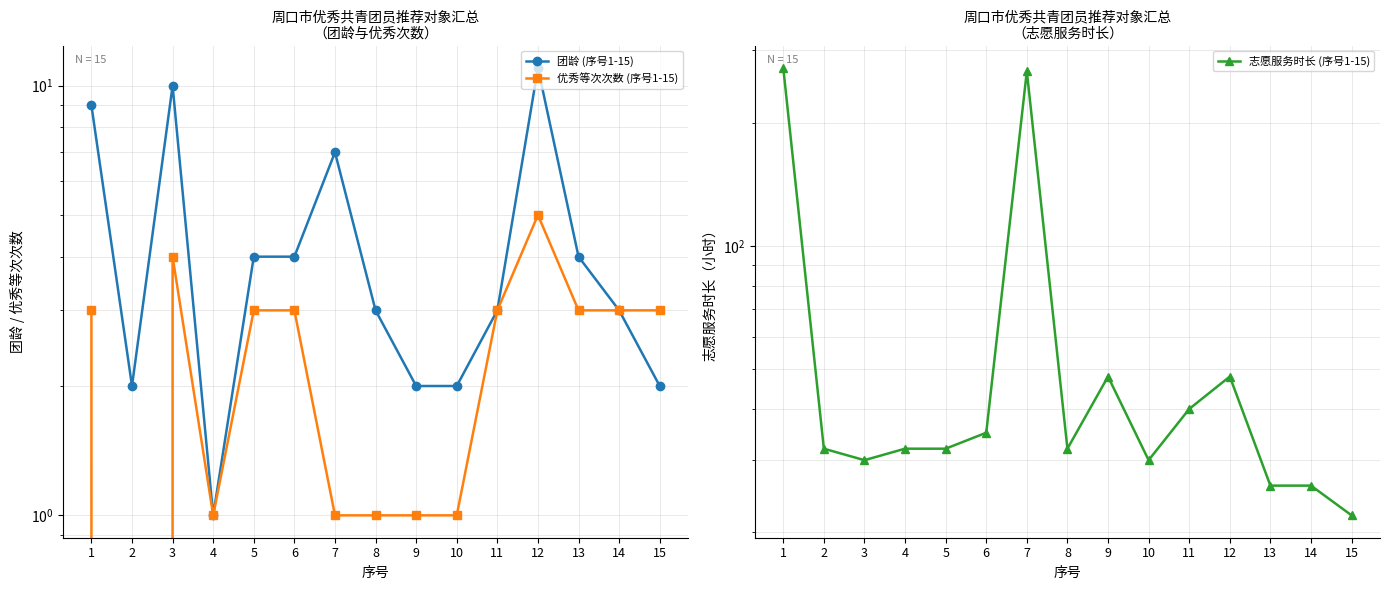

Reading right to left, extract all data points from this chart.

团龄 (序号1-15): 15=2	14=3	13=4	12=11	11=3	10=2	9=2	8=3	7=7	6=4	5=4	4=1	3=10	2=2	1=9
优秀等次次数 (序号1-15): 15=3	14=3	13=3	12=5	11=3	10=1	9=1	8=1	7=1	6=3	5=3	4=1	3=4	2=0	1=3
志愿服务时长 (序号1-15): 15=22	14=26	13=26	12=48	11=40	10=30	9=48	8=32	7=267	6=35	5=32	4=32	3=30	2=32	1=272